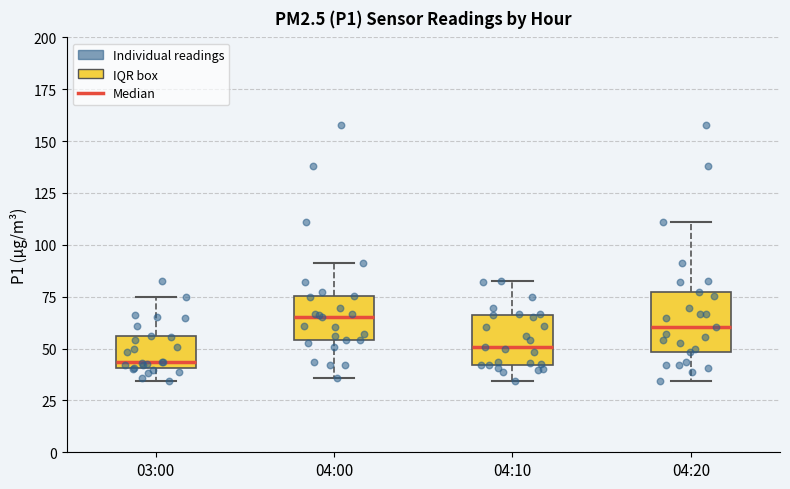

Where does the upper whisker of the box for 03:00 end on the y-axis? The values are not printed on the chart, so give them approximately, as read against the axis.

75